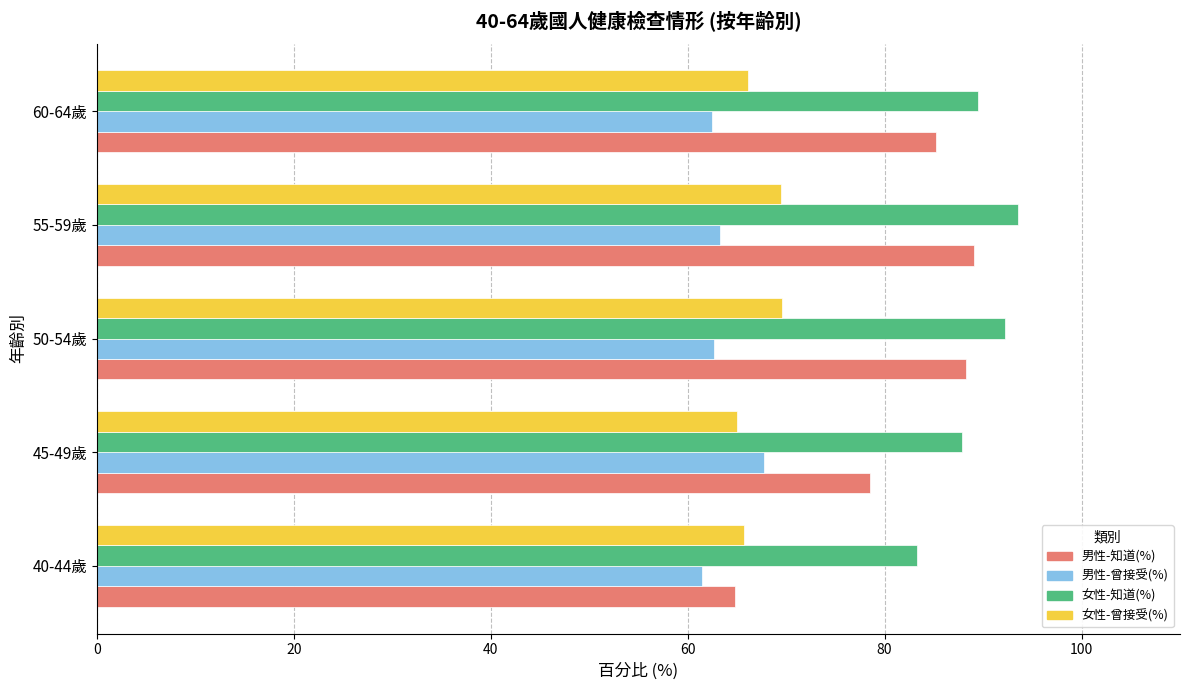

The value of 男性-曾接受(%) at 45-49歲 is 67.8. True or false?

True